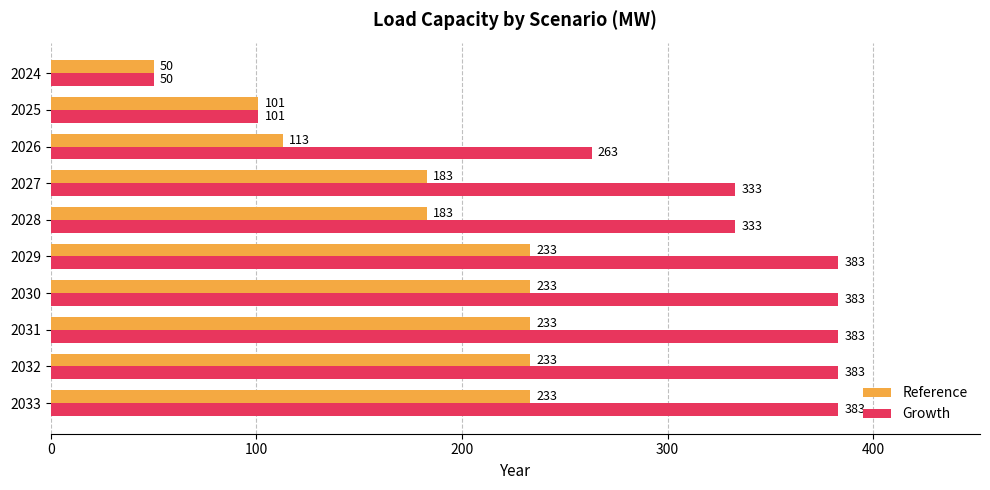

What is the smallest value displayed?

50